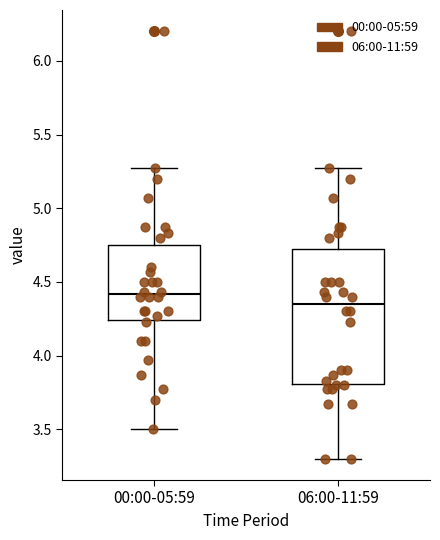

Which box's median line is the lowest?

06:00-11:59